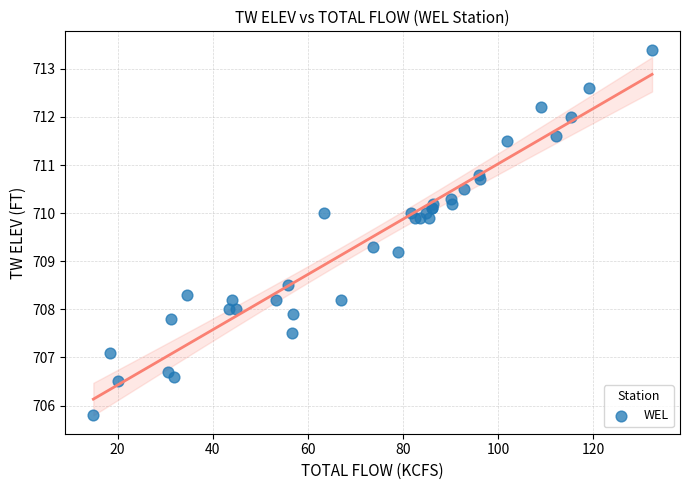

What Y value in the scatter plot is closest to 709?

709.2